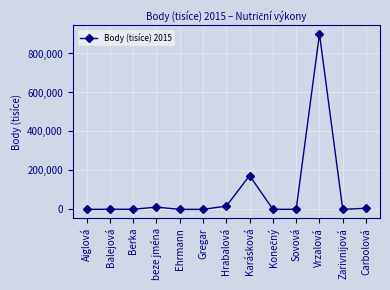

What is the label of the 1st point from the left?

Aiglová